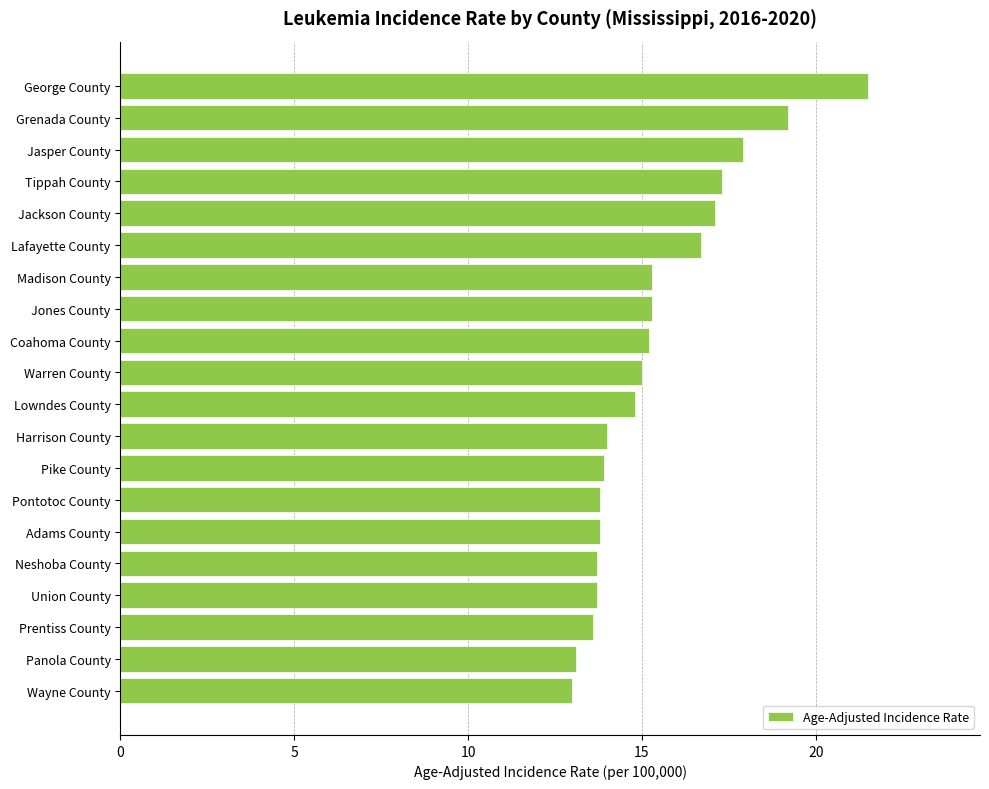

What is the average value?

15.4